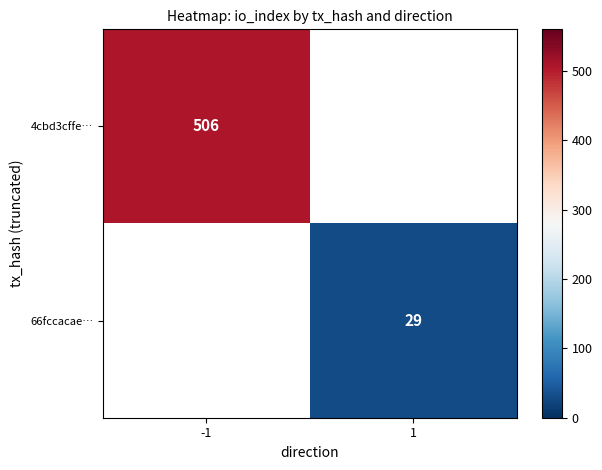

Is it true that 4cbd3cffe… equals 238 at -1?

False